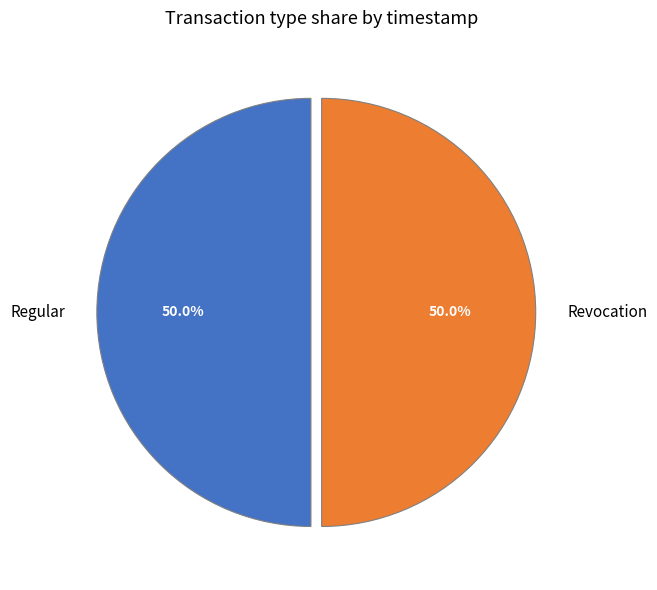

What portion of the pie excludes Regular?

50.0%